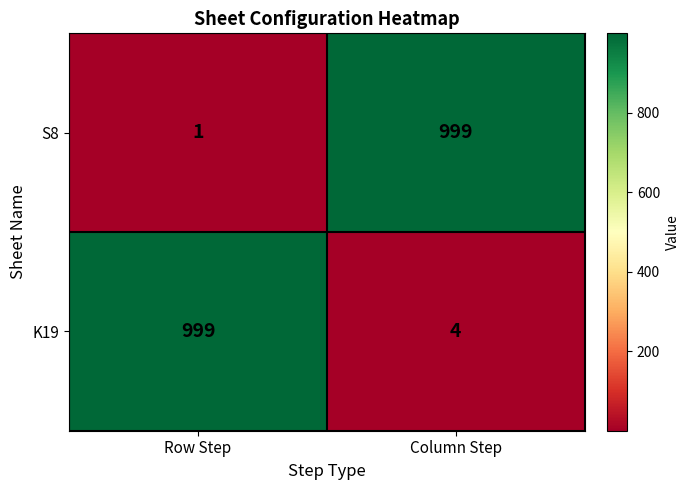

Between Row Step and Column Step, which series saw the biggest shift?

S8